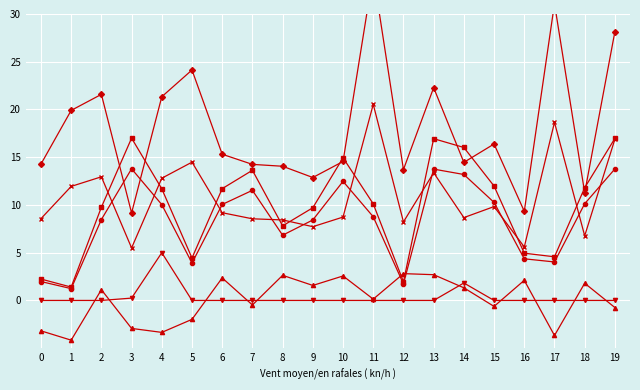

Reading left to right, transcribe all the data shown in this chart.

dnbrad: 14.3	19.9	21.6	9.2	21.3	24.1	15.3	14.3	14.1	12.9	14.6	34.2	13.7	22.3	14.5	16.4	9.3	31.1	11.3	28.2
satz: 2.2	1.4	9.8	17.0	11.7	4.4	11.7	13.6	7.8	9.7	14.9	10.1	2.0	16.9	16.0	12.0	4.9	4.6	11.8	17.0
scan_angle: 2.0	1.2	8.5	13.8	10.0	3.9	10.1	11.5	6.8	8.4	12.5	8.8	1.7	13.8	13.2	10.3	4.4	4.0	10.1	13.8
dlat: -3.2	-4.2	1.1	-2.9	-3.3	-2.0	2.4	-0.5	2.6	1.6	2.6	0.1	2.8	2.7	1.3	-0.6	2.1	-3.7	1.8	-0.7
li: 0.0	0.0	0.0	0.2	5.0	0.0	0.0	0.0	0.0	0.0	0.0	0.0	0.0	0.0	1.8	0.0	0.0	0.0	0.0	0.0
dnbrad_alt: 8.6	11.9	12.9	5.5	12.8	14.5	9.2	8.6	8.4	7.7	8.7	20.5	8.2	13.4	8.7	9.8	5.6	18.7	6.8	16.9